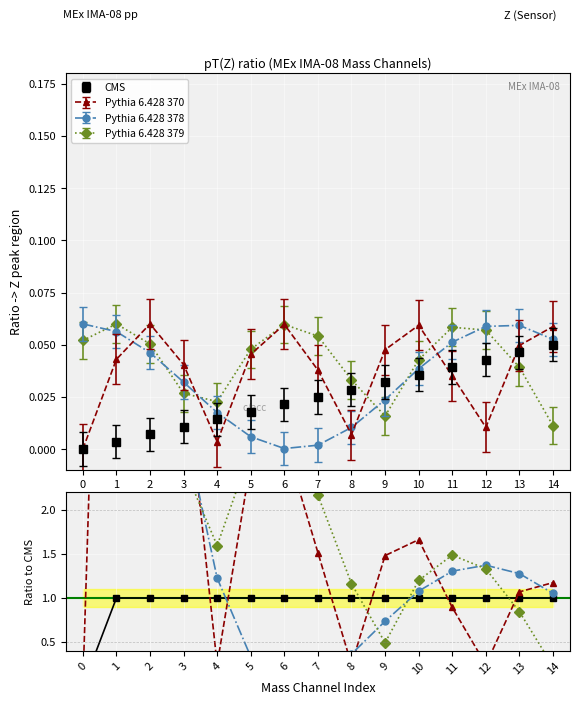

What is the spread (max minus min) of values at 14?

1.0